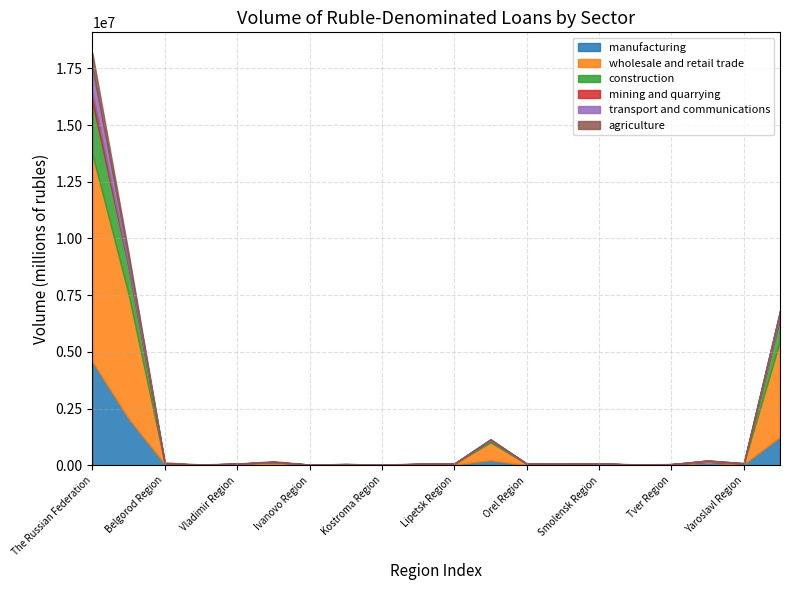

True or false: construction and mining and quarrying cross at least once.

False